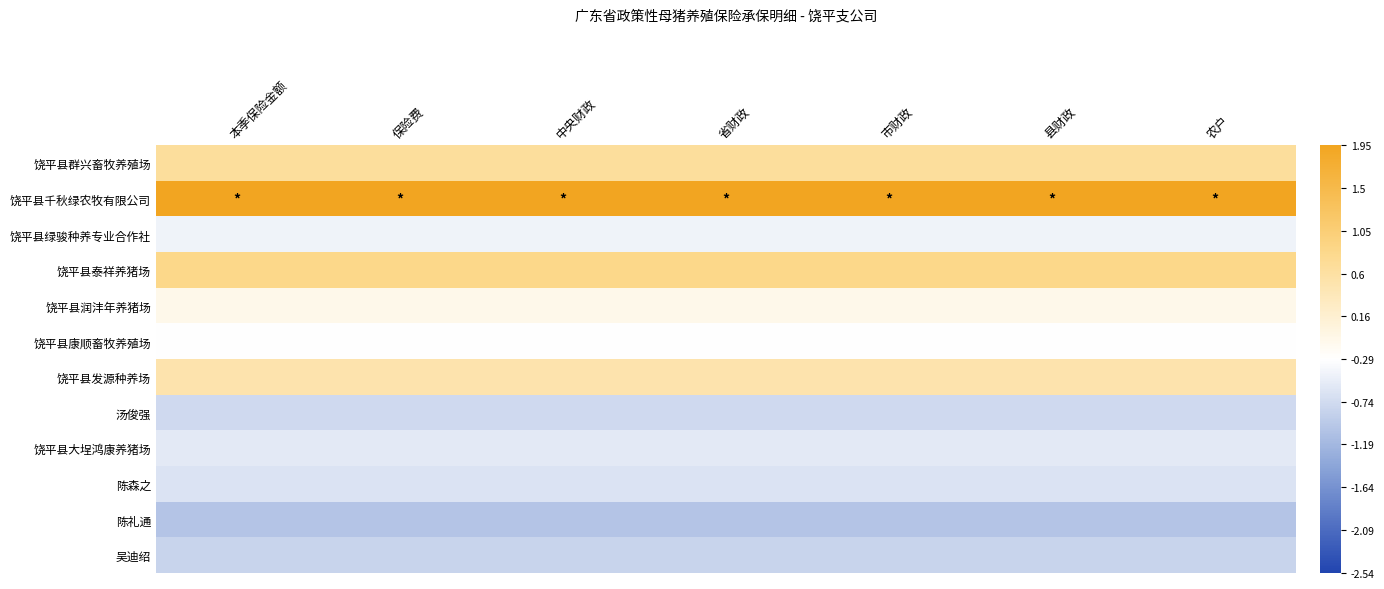

What is the difference between the highest and lowest values at 省财政?

3.7